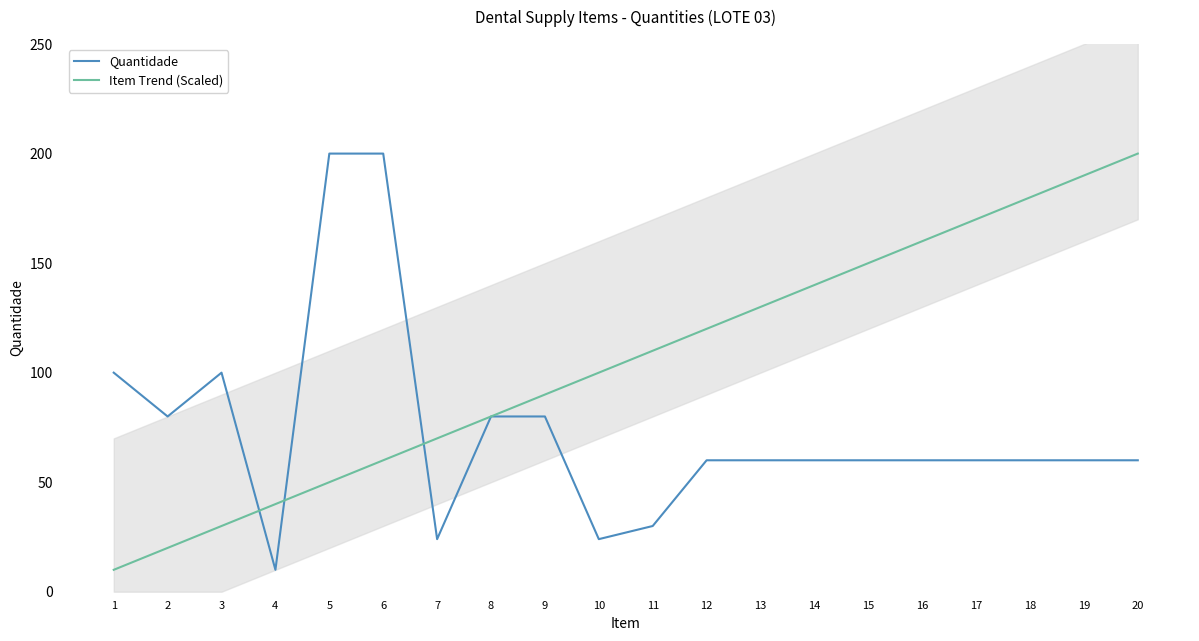

What are all the series names shown in the legend?

Quantidade, Item Trend (Scaled)